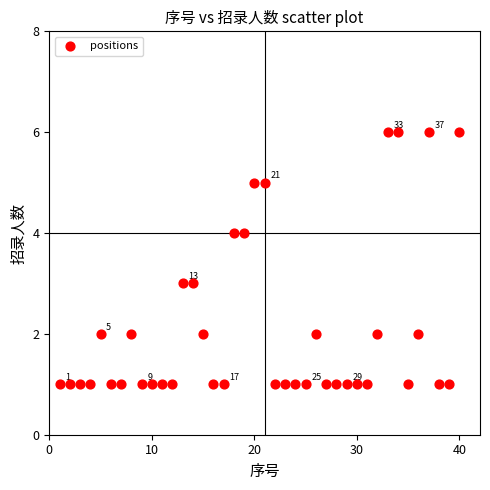

What is the range of X values (max minus min)?

39